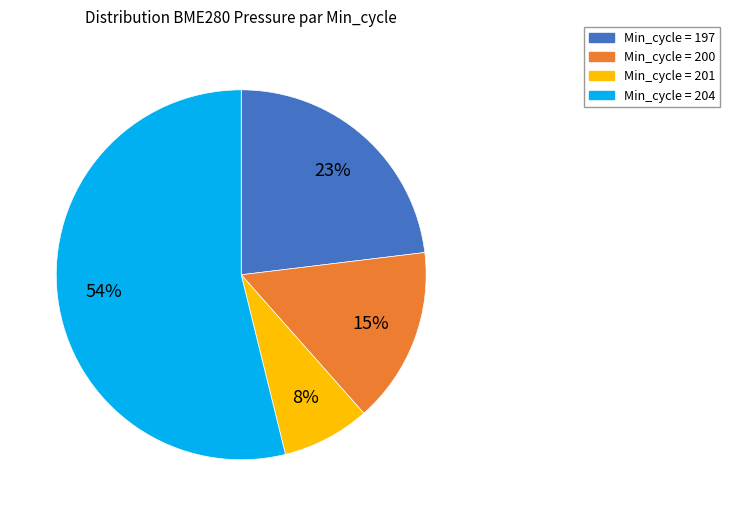

Does any single category account for the majority?

Yes